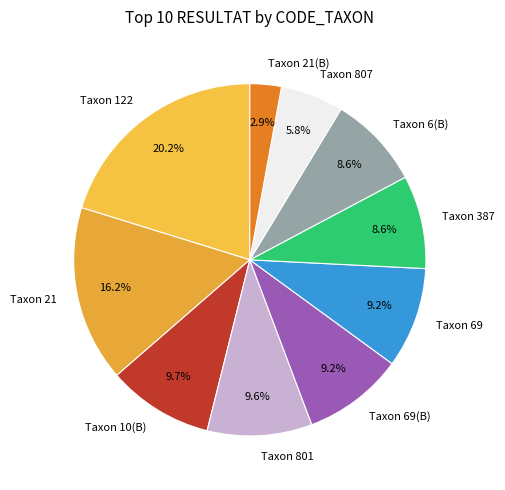

How much of the chart is everything except Taxon 21(B)?

97.1%